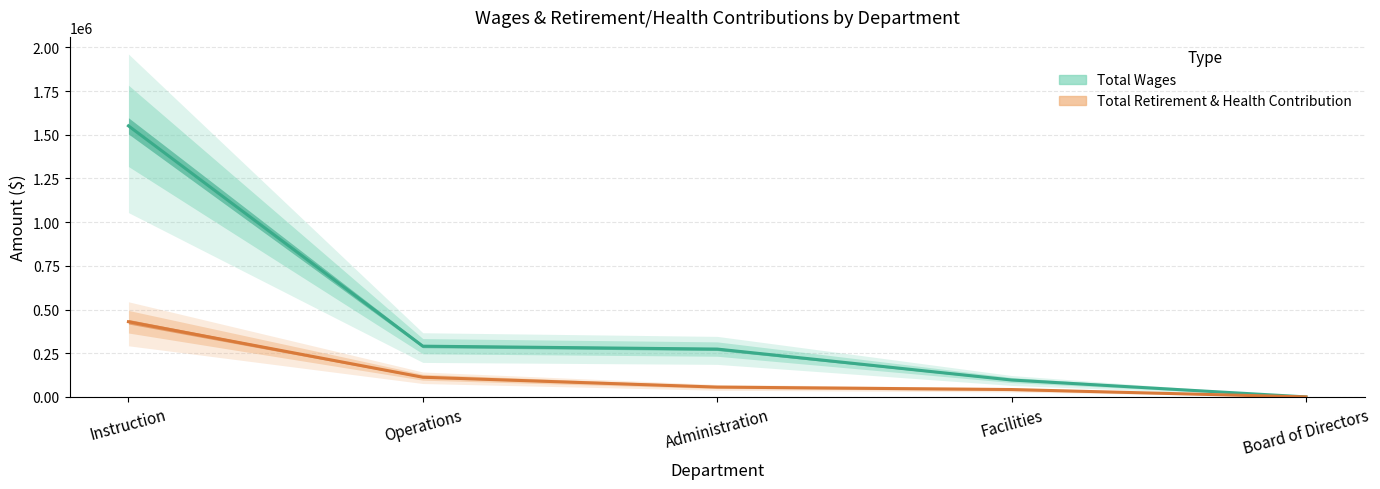

At which label is Total Wages closest to 775511?

Operations